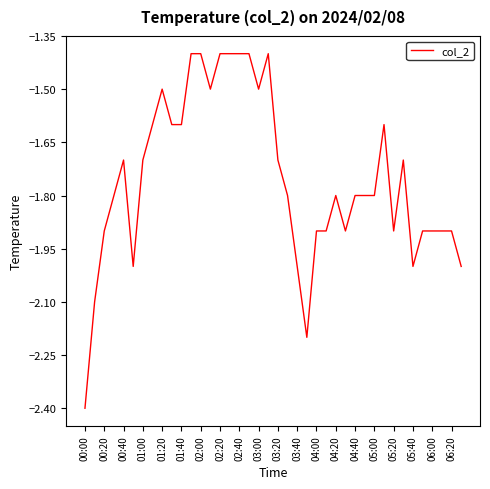

What is the maximum value shown in the chart?

-1.4